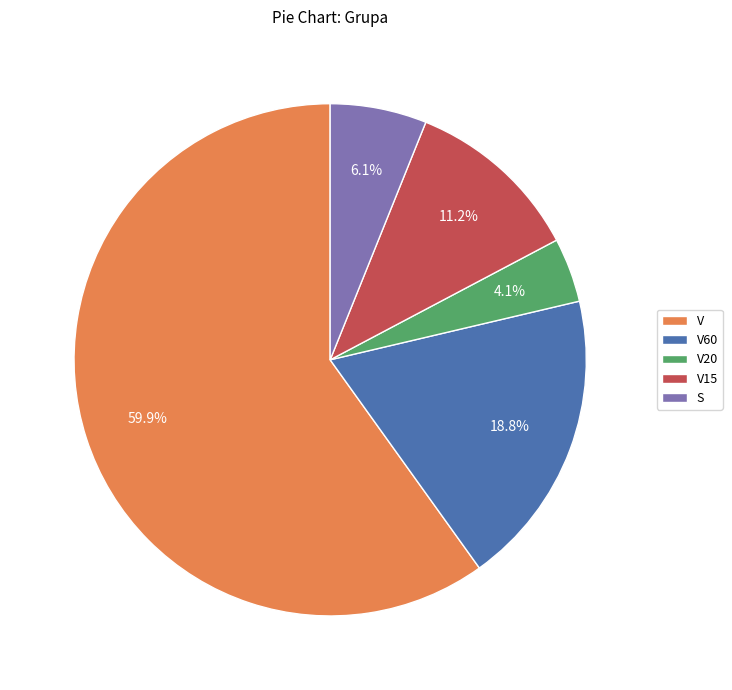

What is the ratio of the value at S to the value at V60?

0.3